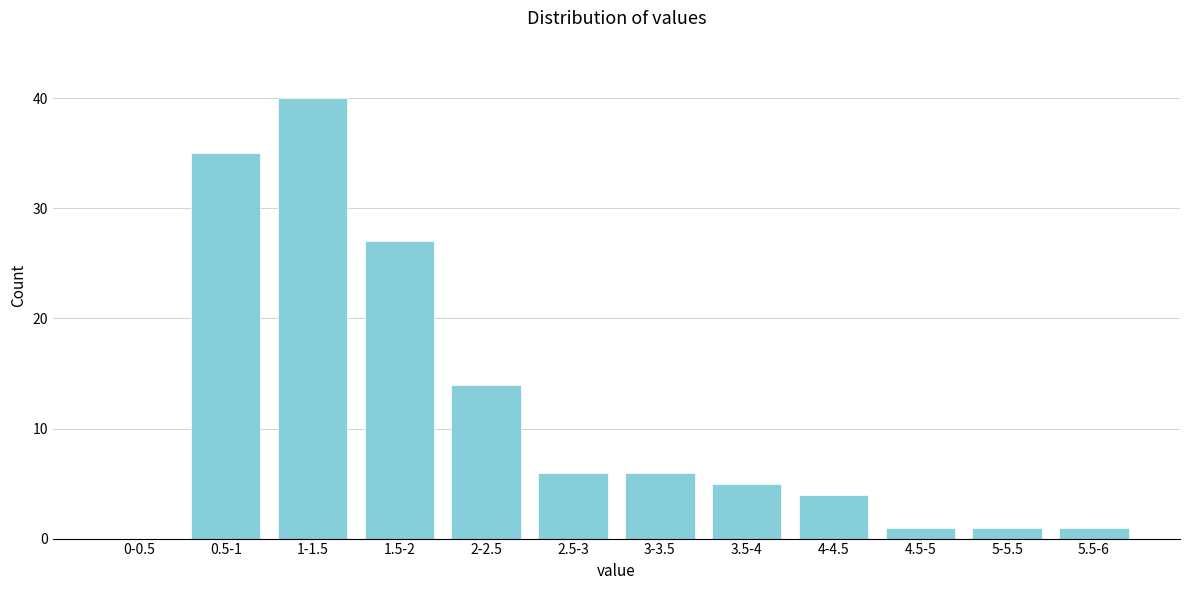

Reading right to left, transcribe all the data shown in this chart.

5.5-6=1	5-5.5=1	4.5-5=1	4-4.5=4	3.5-4=5	3-3.5=6	2.5-3=6	2-2.5=14	1.5-2=27	1-1.5=40	0.5-1=35	0-0.5=0